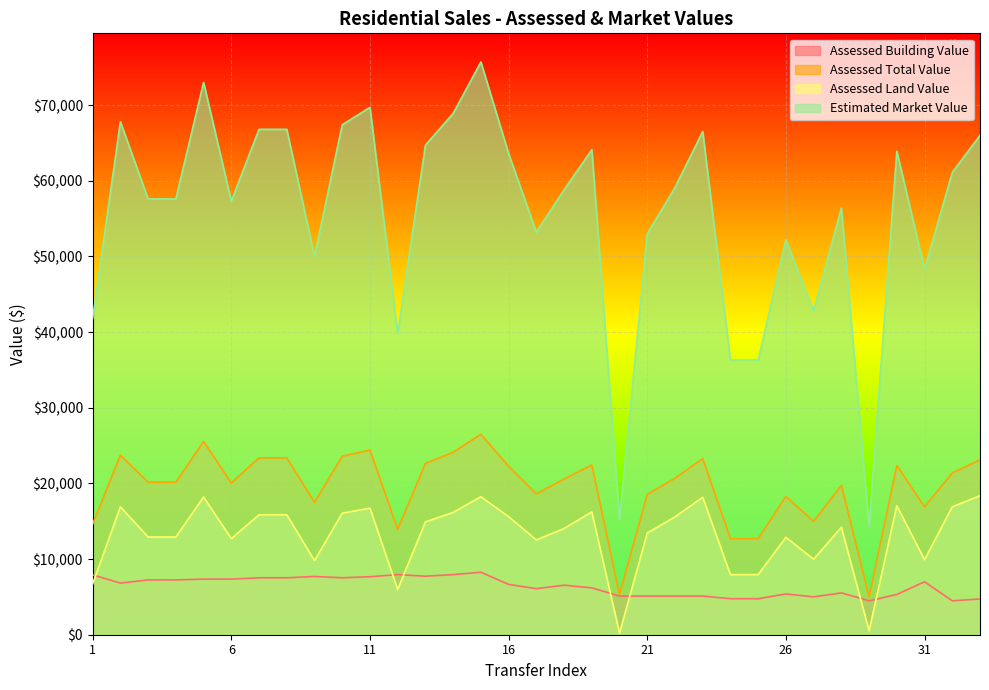

Read the Assessed Land Value value at 14, to the nearest 50.

16150